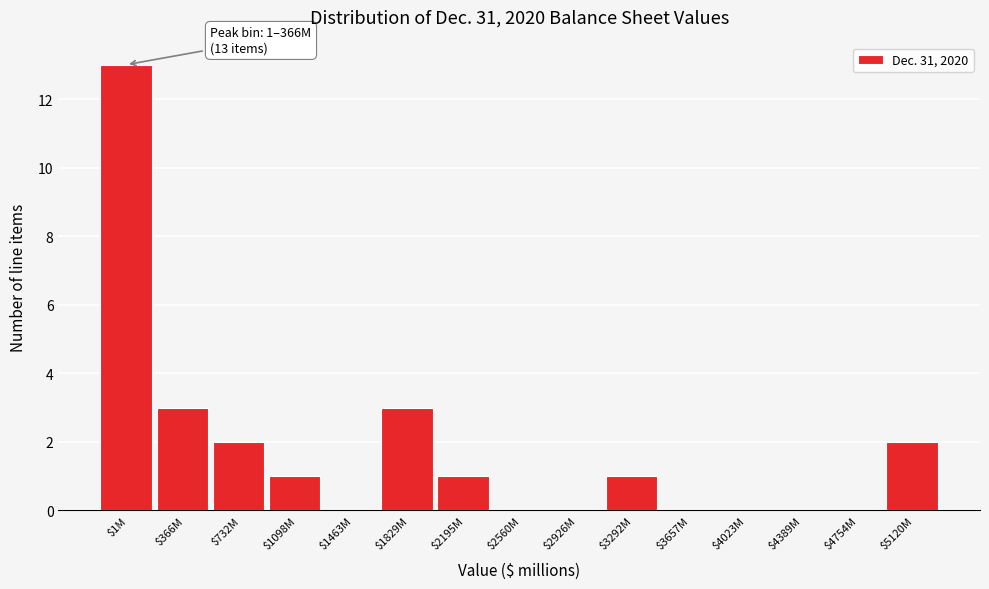

The chart shows a value of 1 at $2195M. True or false?

True